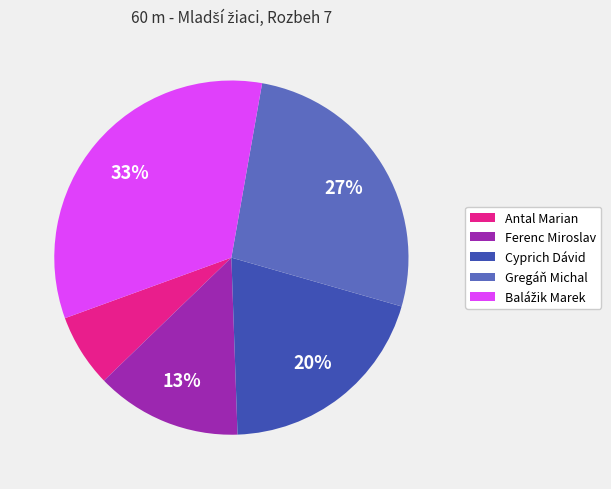

What is the smallest slice in the pie chart?

Antal Marian